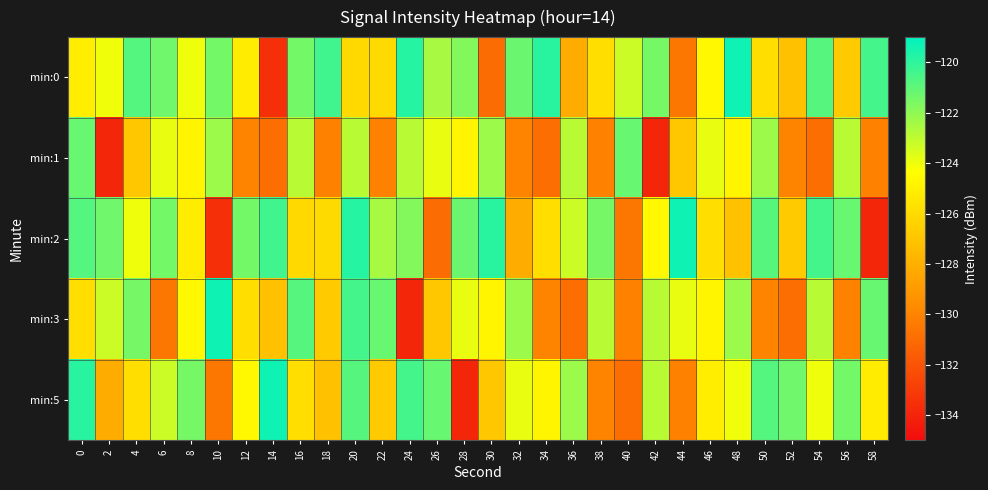

Which series changed the most between 30 and 40?

min:2